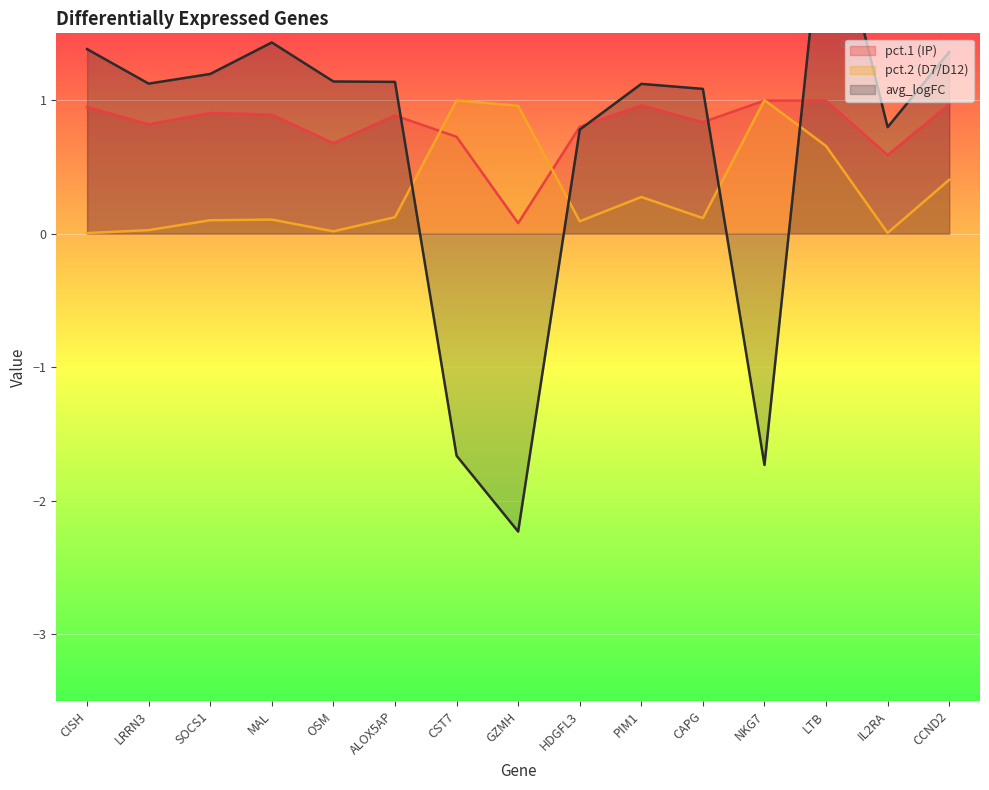

At which label does pct.1 (IP) reach its minimum?

GZMH